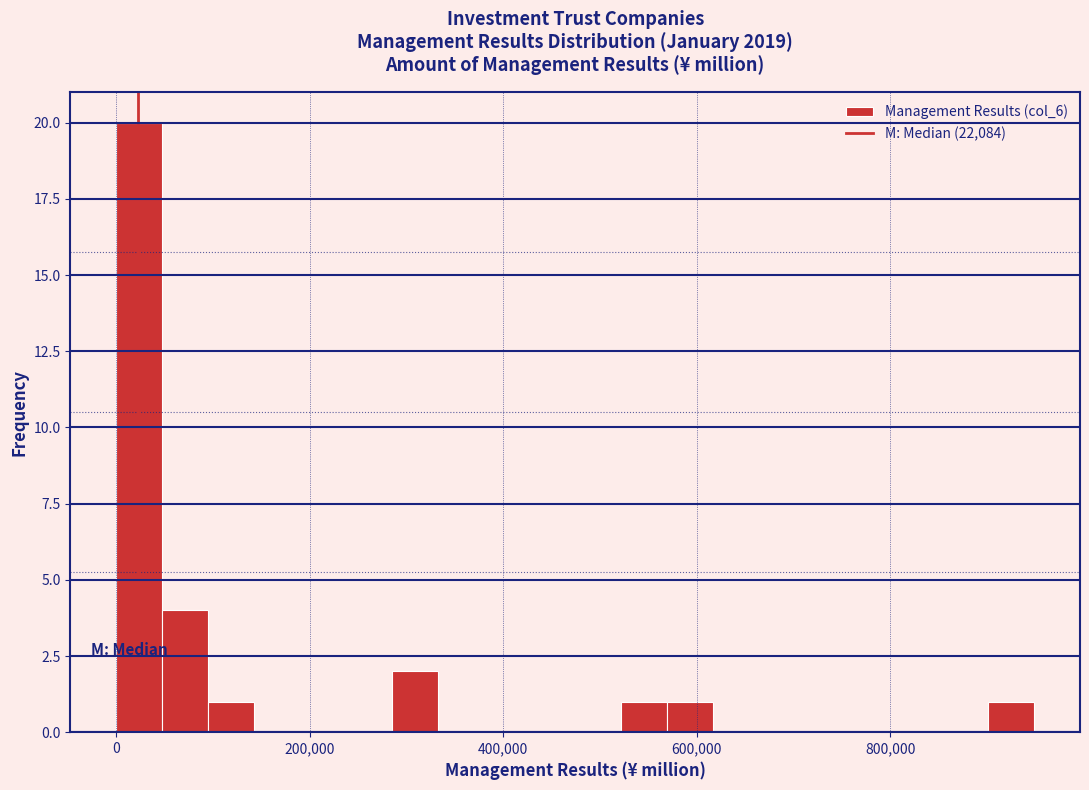

Around what value on the x-axis is the tallest bar? Give the approximate position of its centre, as read against the axis.

20000